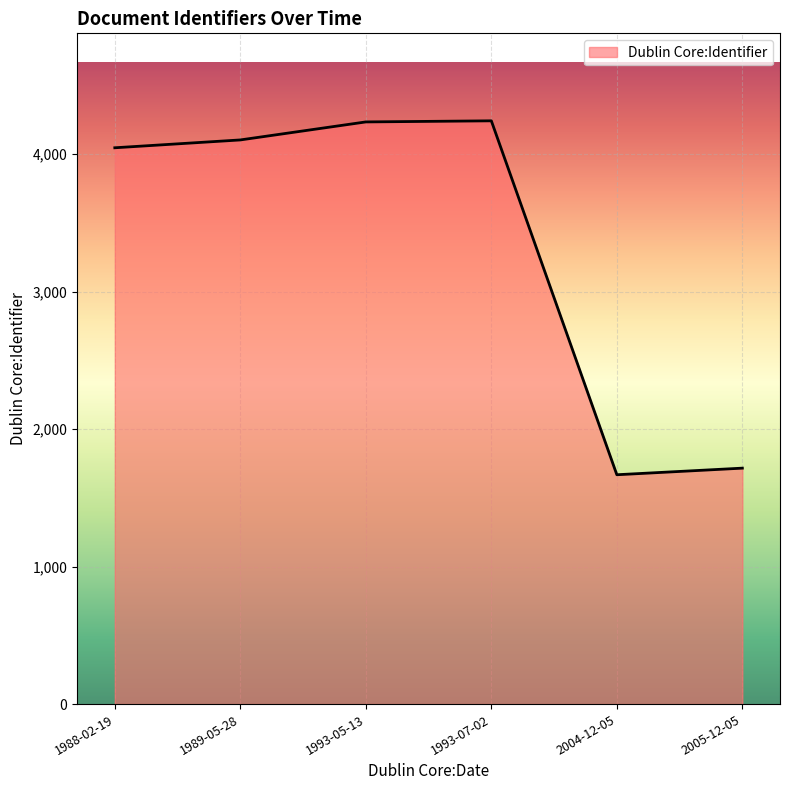

What is the sum of the values at 2005-12-05 and 1993-07-02?

5958